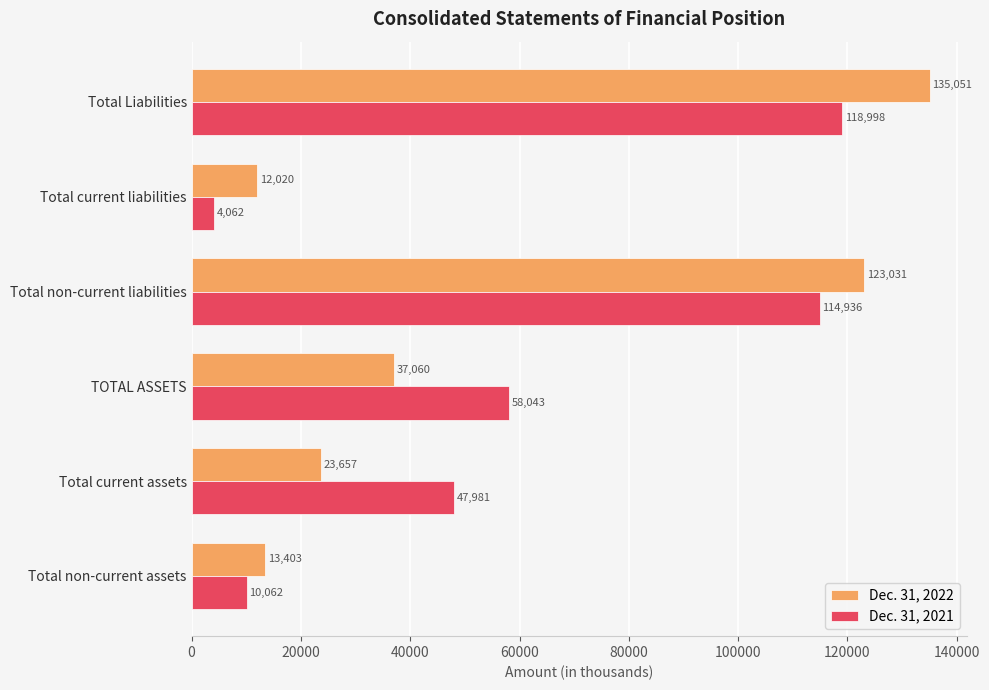

How many series are shown in this chart?

2